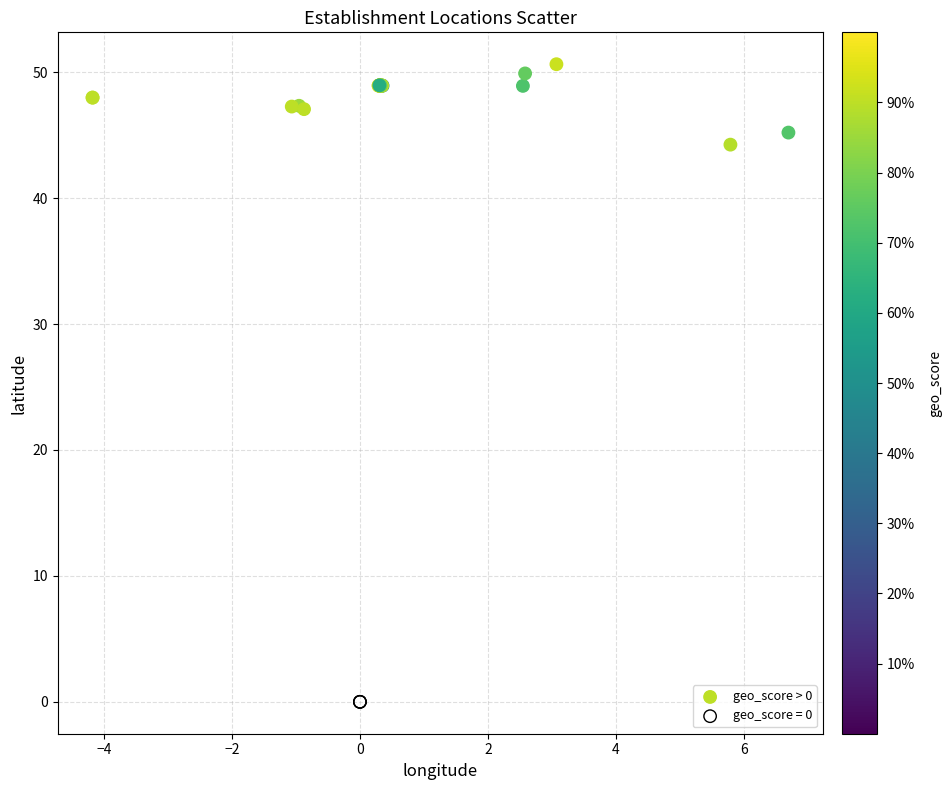

Which series contains the highest Y value?

geo_score > 0